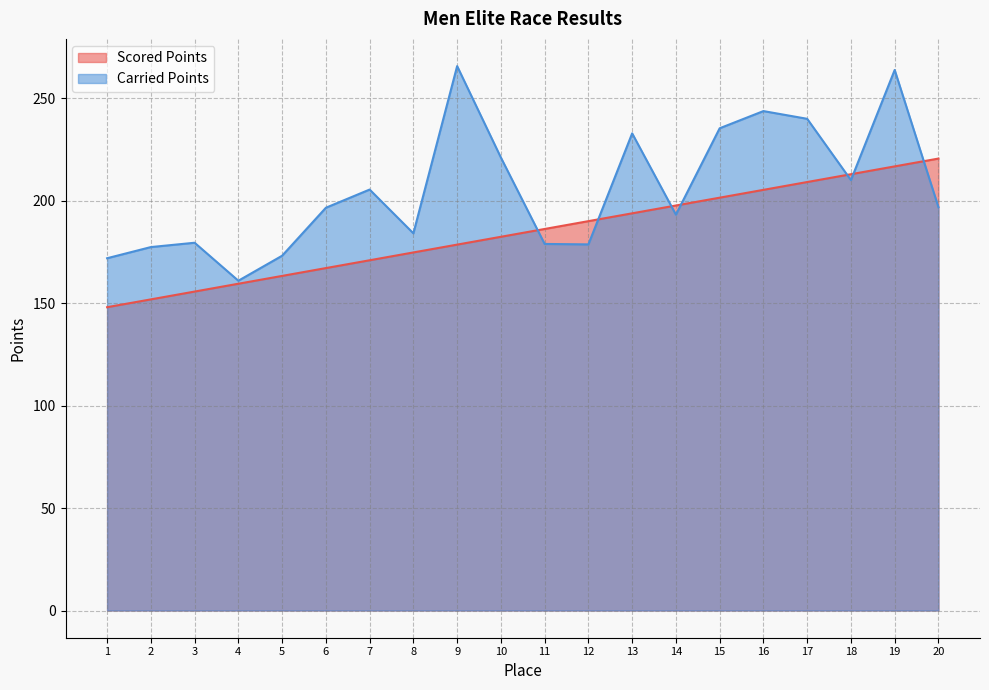

Which series has the widest spread of values?

Carried Points